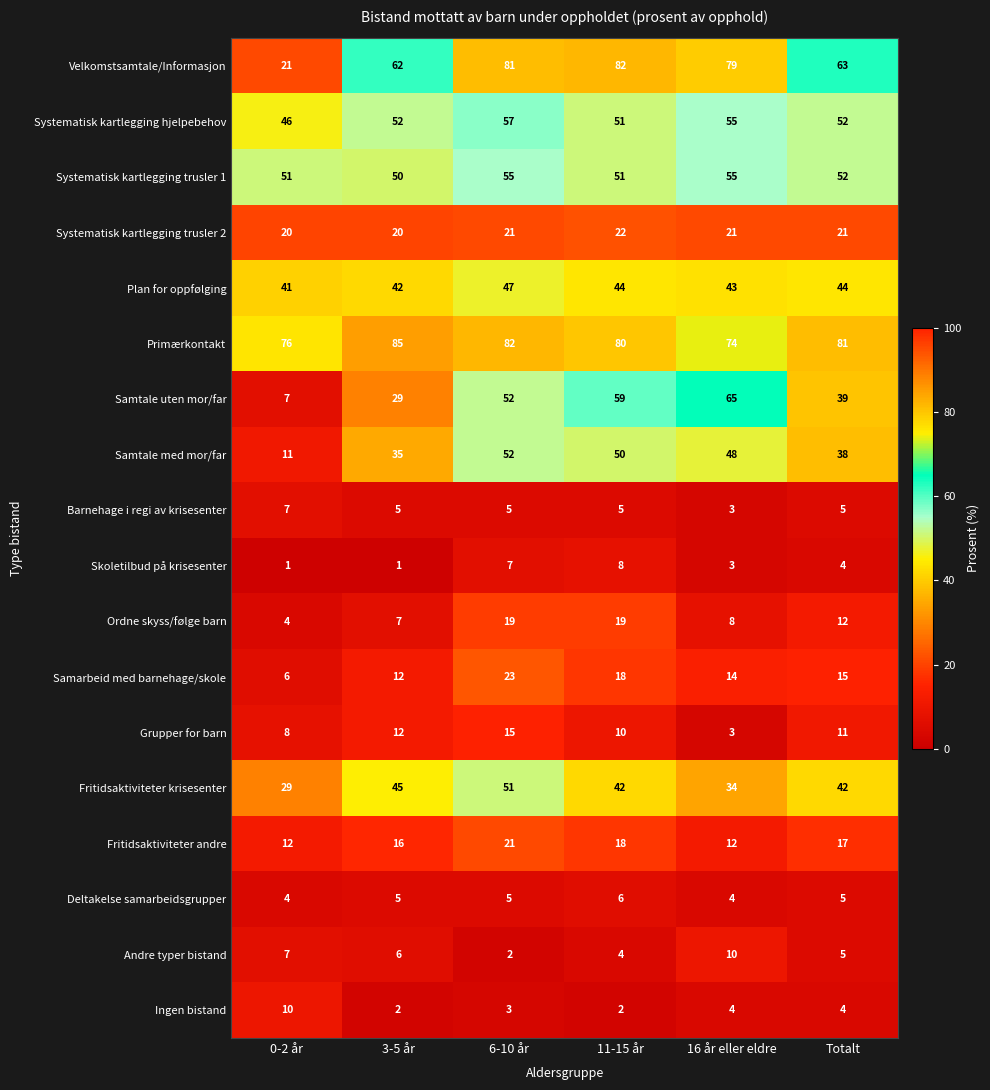

What is the sum of the Systematisk kartlegging hjelpebehov values at 6-10 år and 11-15 år?

108